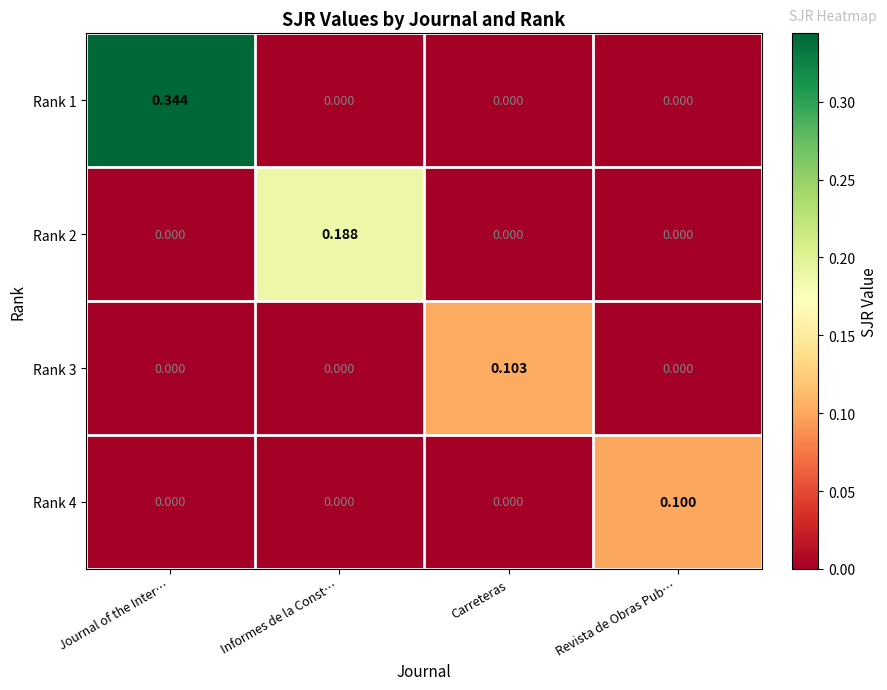

Which series has the largest total across all categories?

Rank 1